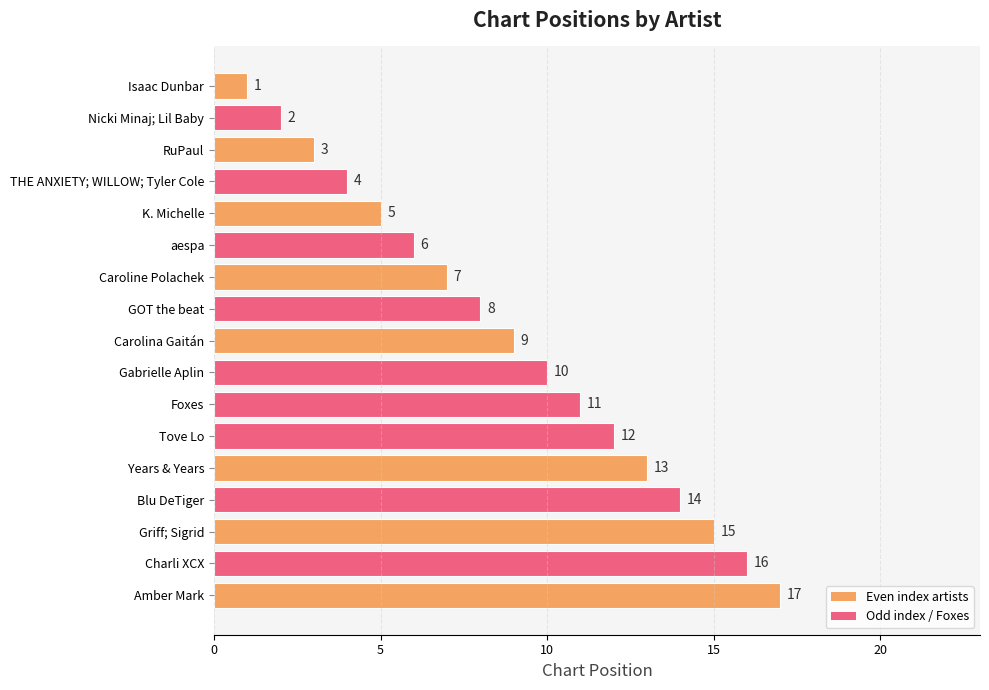

How many values are below 9?

8